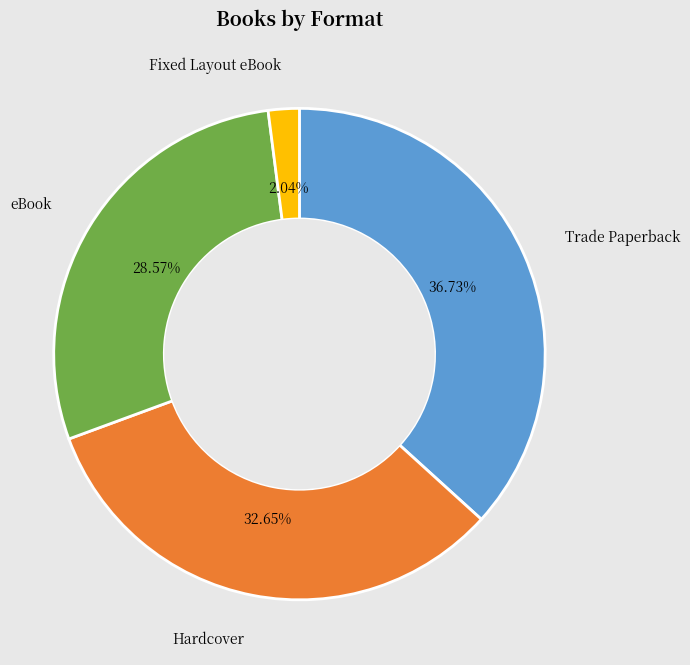

Is there a majority slice in this chart?

No